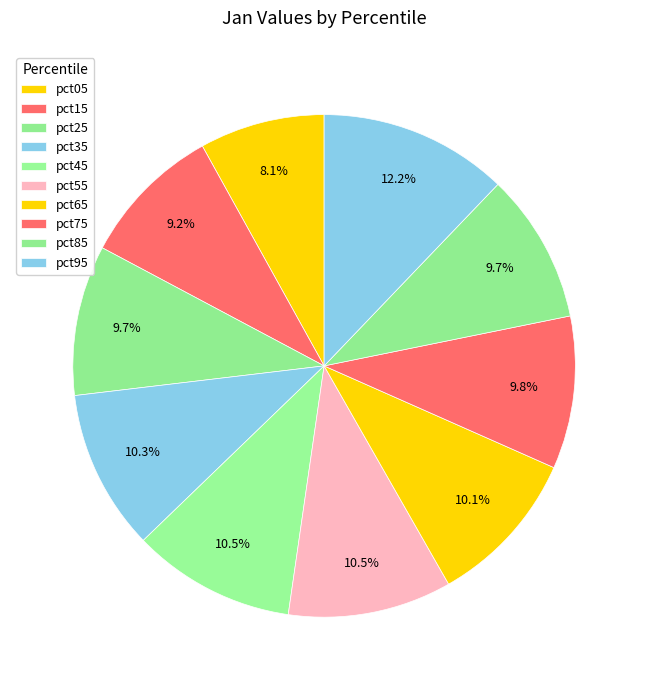

Does any single category account for the majority?

No